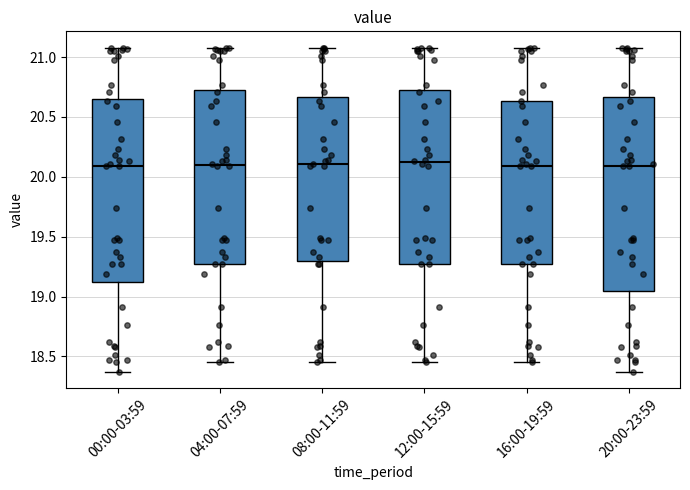

Reading left to right, transcribe this box plot: for each box, give where its median line is, the range the box spans, and where its two whiskers end, as read against the y-axis. The values are not printed on the chart, so give them approximately, as read against the axis.

00:00-03:59: median 20.10, box 19.10 to 20.65, whiskers 18.35 to 21.10
04:00-07:59: median 20.10, box 19.25 to 20.75, whiskers 18.45 to 21.10
08:00-11:59: median 20.10, box 19.30 to 20.65, whiskers 18.45 to 21.10
12:00-15:59: median 20.10, box 19.25 to 20.75, whiskers 18.45 to 21.10
16:00-19:59: median 20.10, box 19.25 to 20.65, whiskers 18.45 to 21.10
20:00-23:59: median 20.10, box 19.05 to 20.65, whiskers 18.35 to 21.10